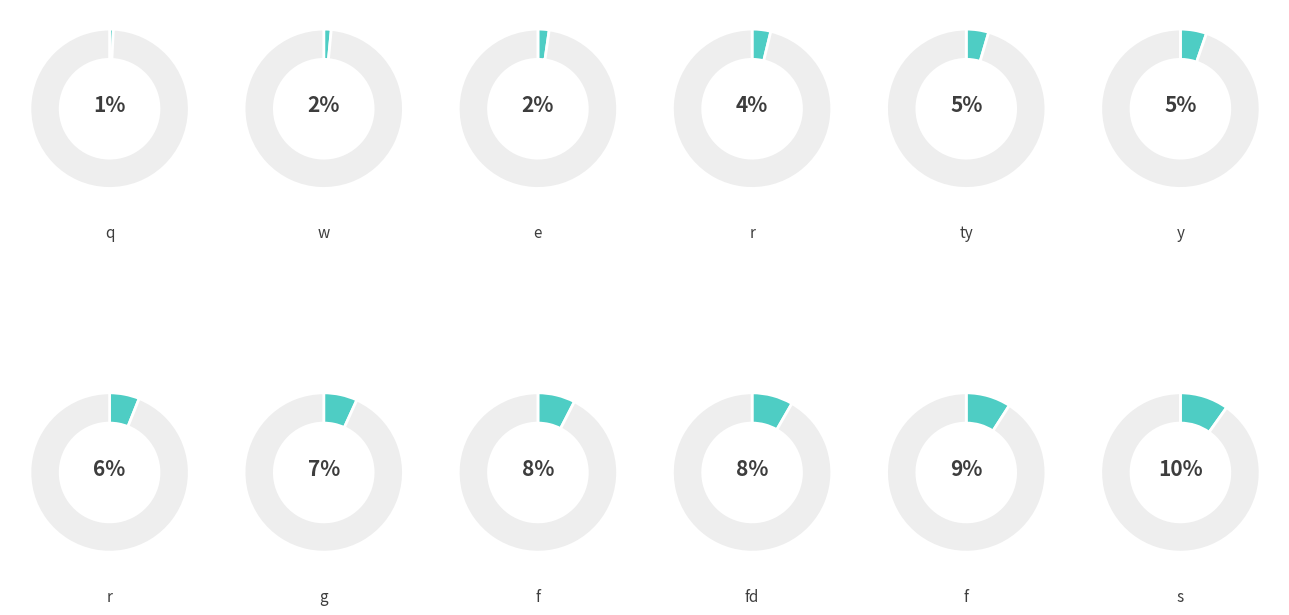

How much of the chart is everything except f?

88.6%